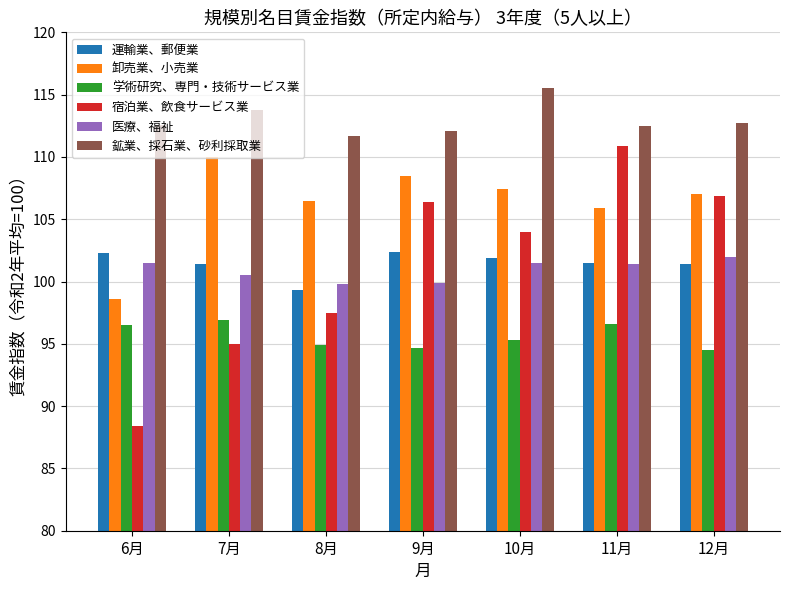

What is the label of the 2nd bar from the left?

7月